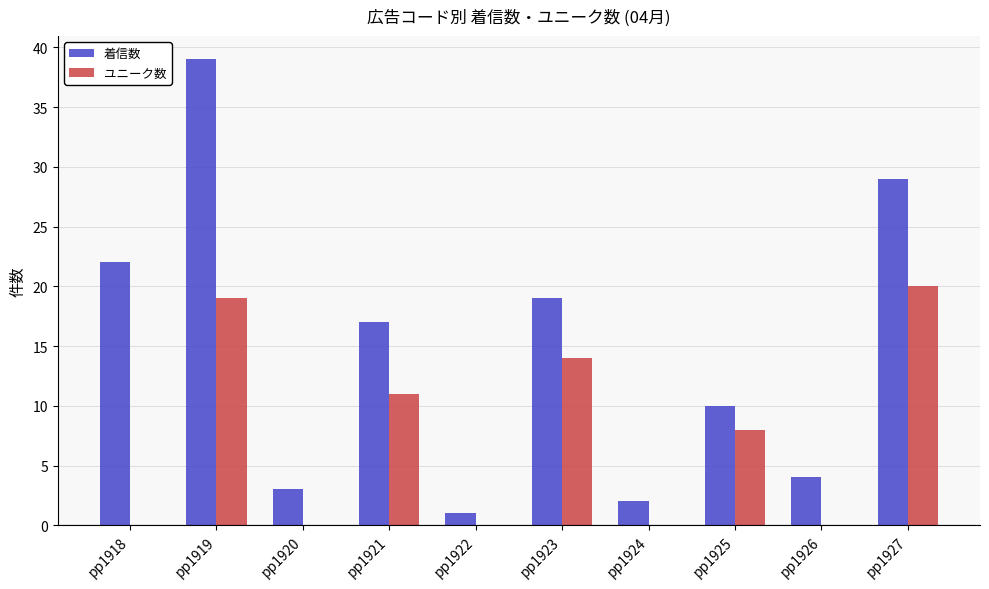

The ユニーク数 series shows 10 at pp1922. True or false?

False